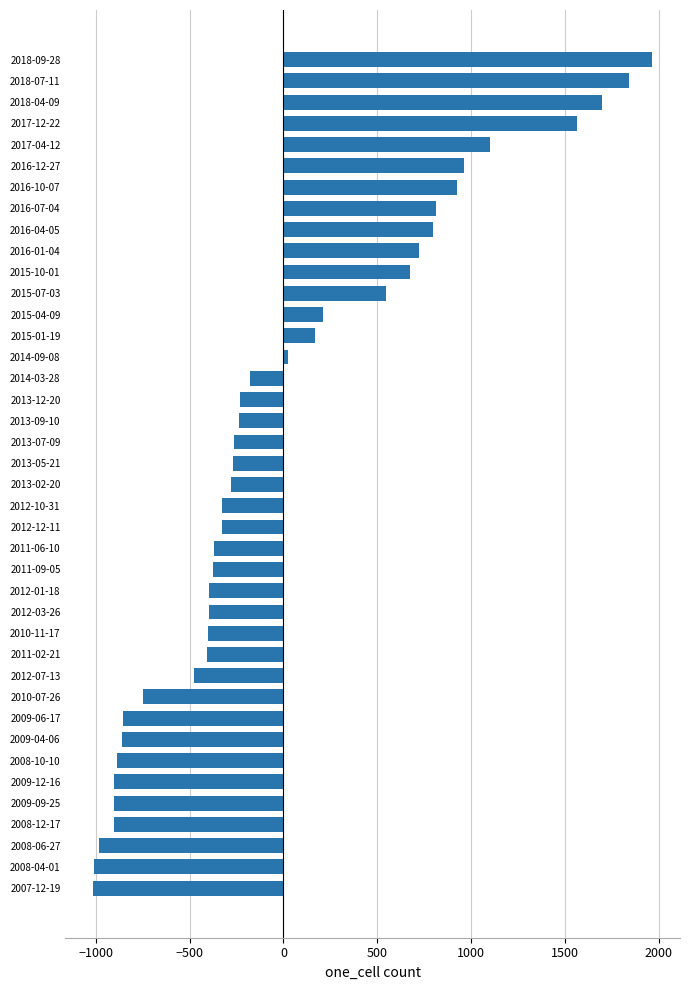

What is the difference between the values at 2015-01-19 and 2012-03-26?

564.0